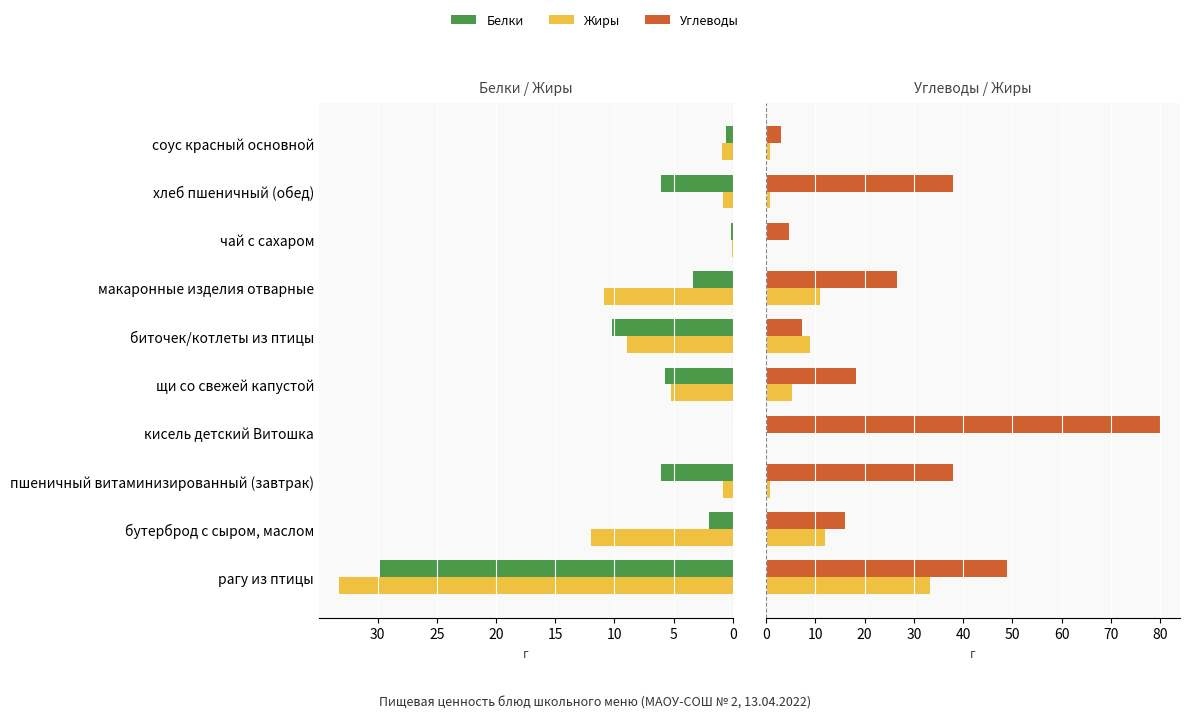

Between щи со свежей капустой and соус красный основной, which series saw the biggest shift?

Углеводы